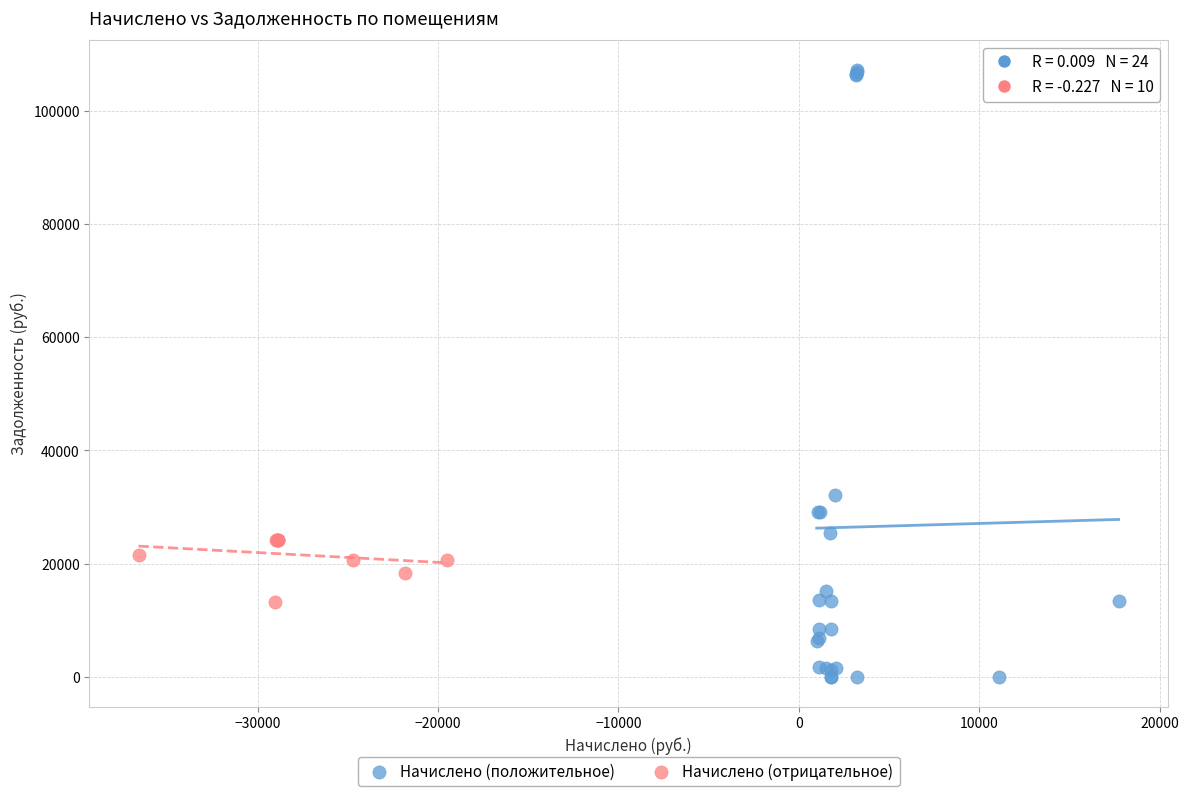

Which series reaches the minimum Y coordinate?

Начислено (положительное)